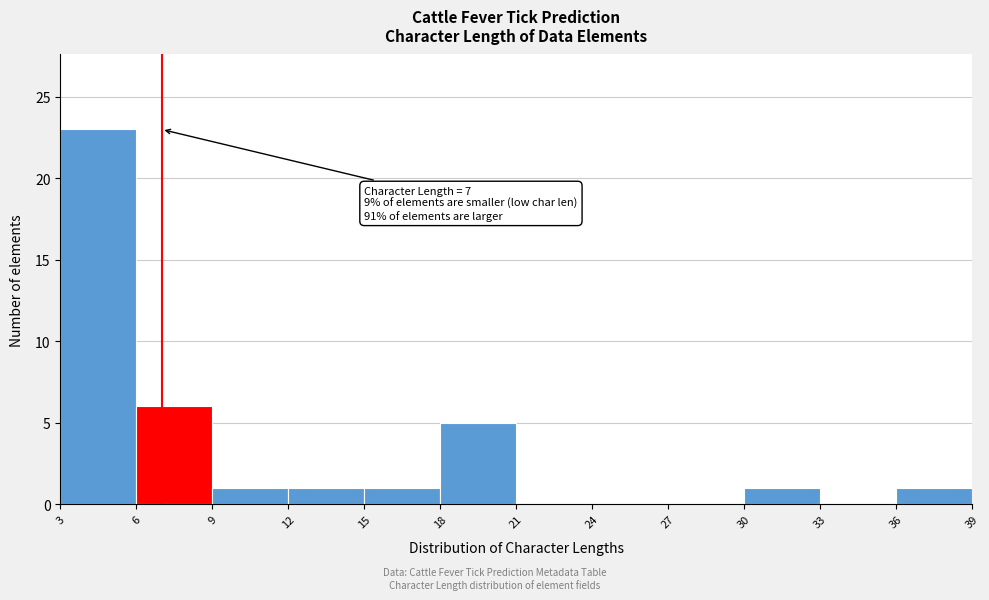

Over which range of the x-axis is the bar tallest?

3 to 6